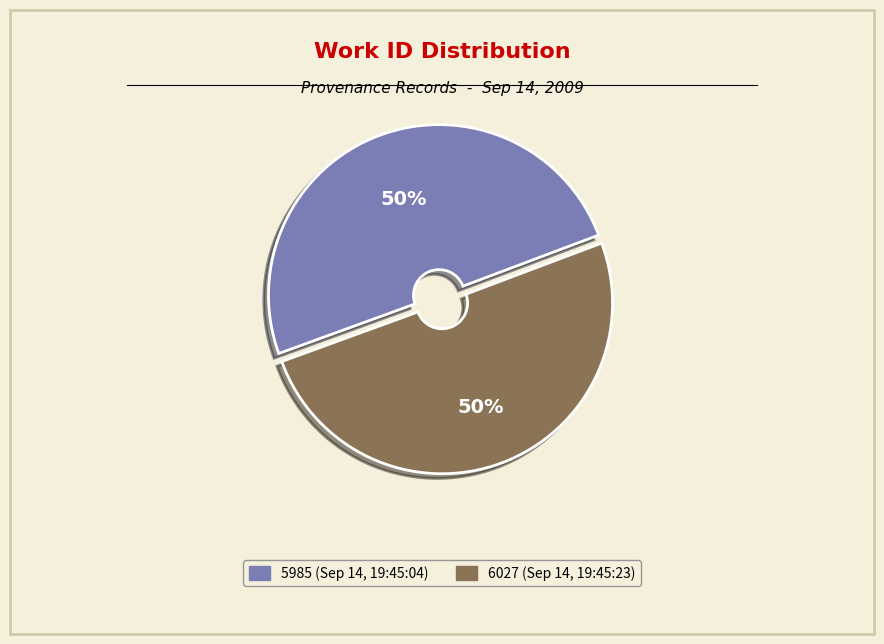

How many segments does this pie chart have?

2